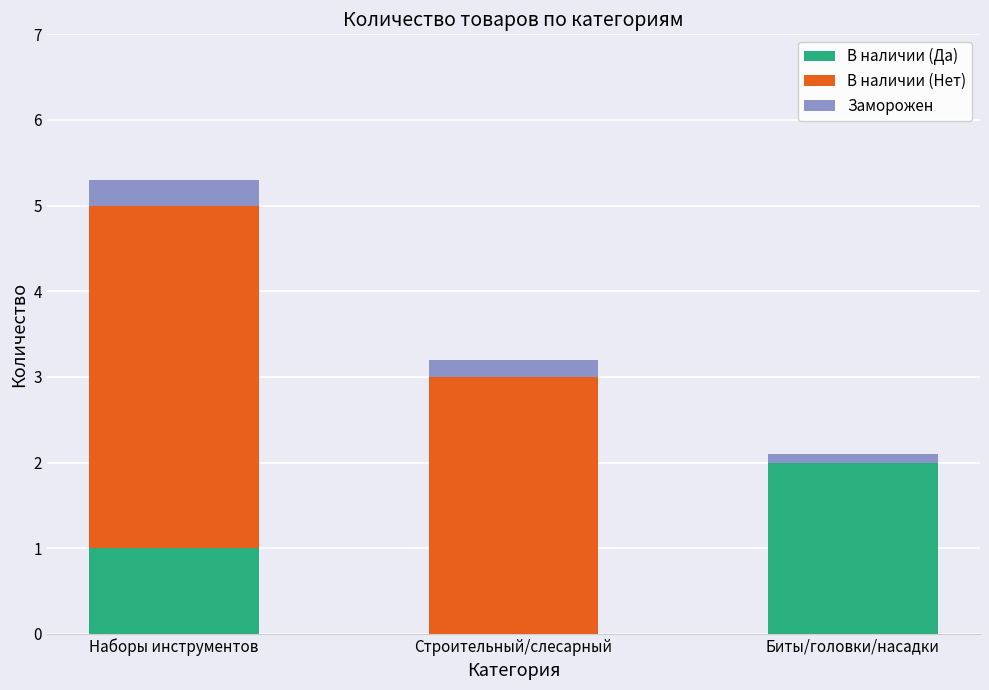

Read the В наличии (Да) value at Биты/головки/насадки.

2.0